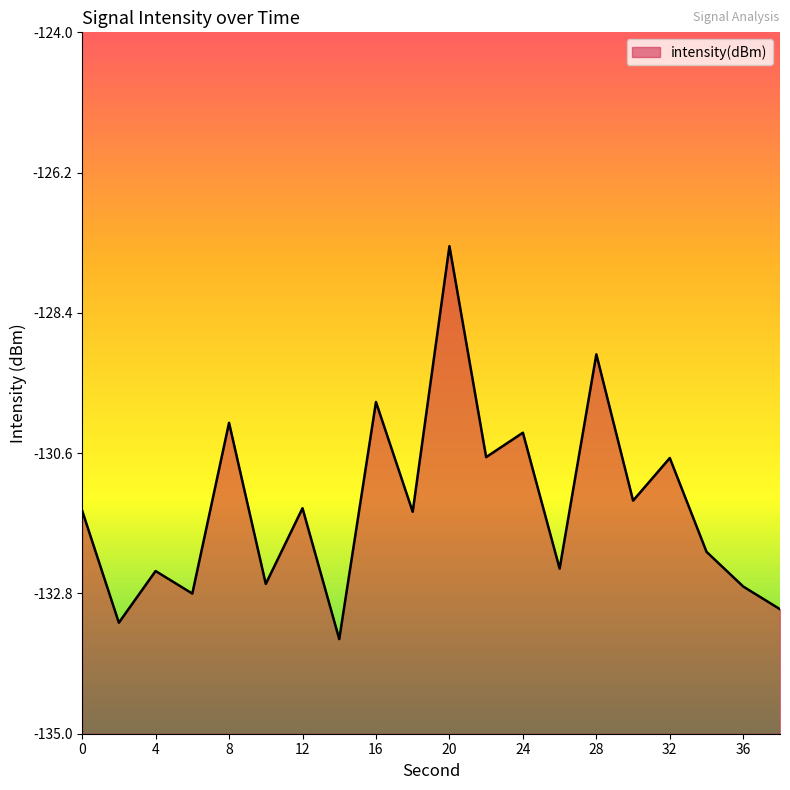

What is the greatest value displayed?

-127.4